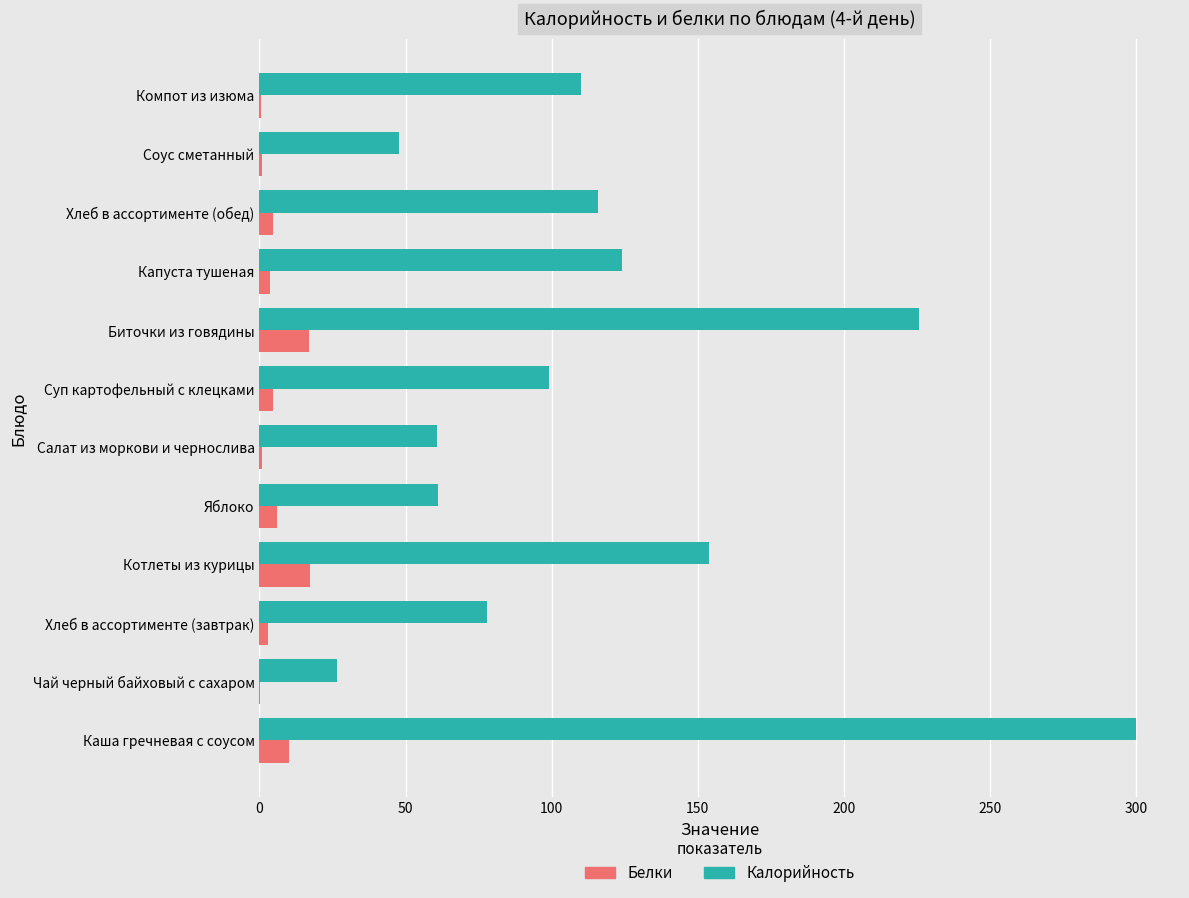

Which series has the largest total across all categories?

Калорийность